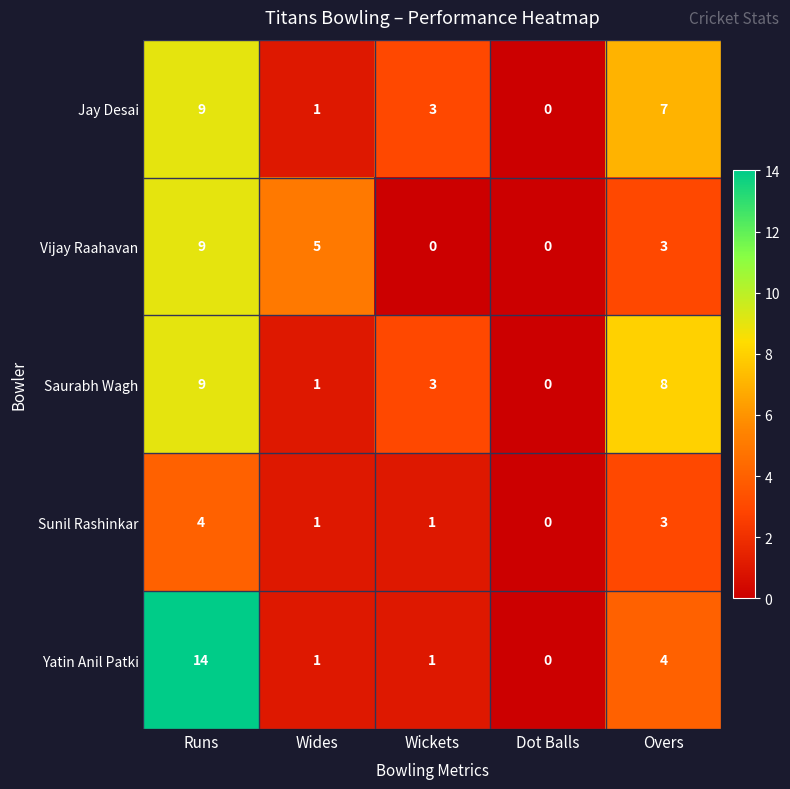

Where does the Sunil Rashinkar series first go above 1?

Runs